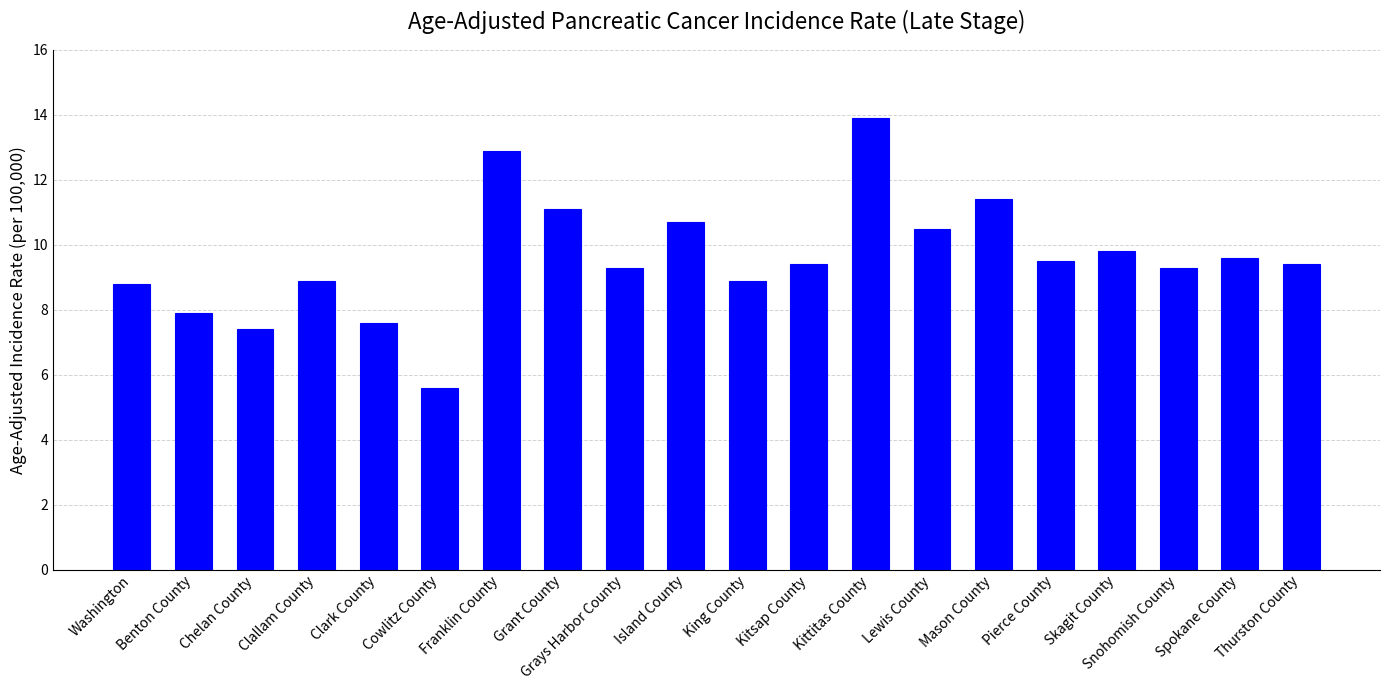

How many categories are shown in the chart?

20